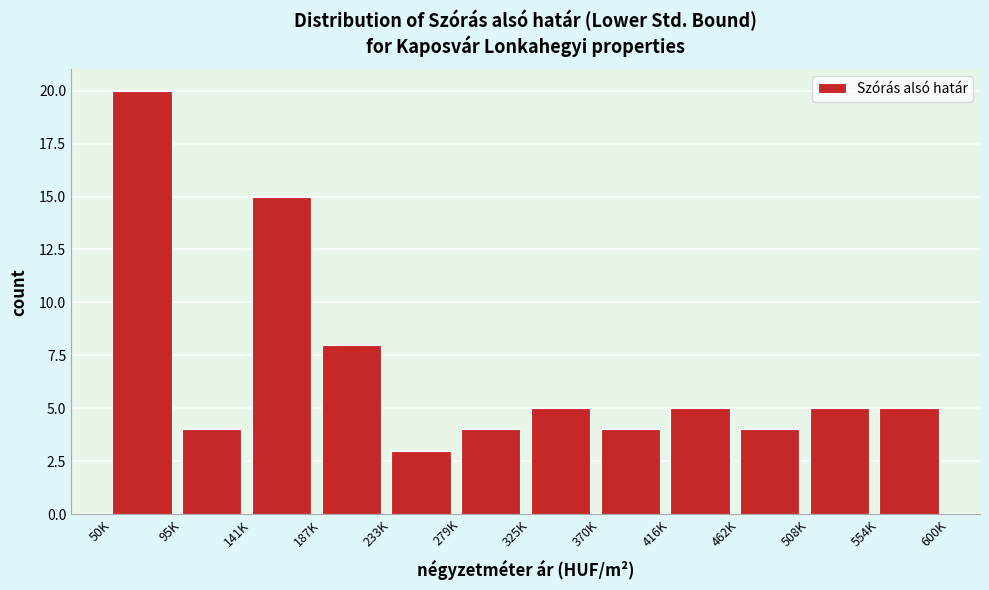

Reading right to left, list all the values displayed in this chart.

5	5	4	5	4	5	4	3	8	15	4	20